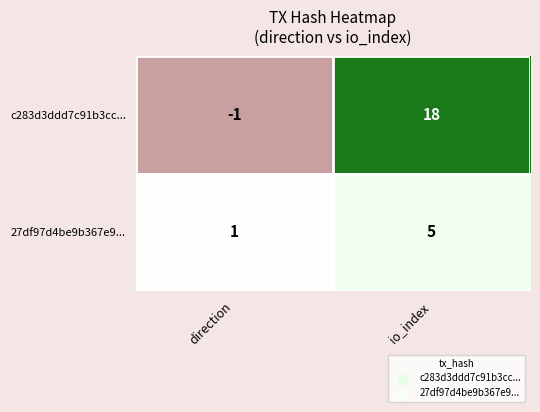

At which category does the chart reach its peak across all series?

io_index